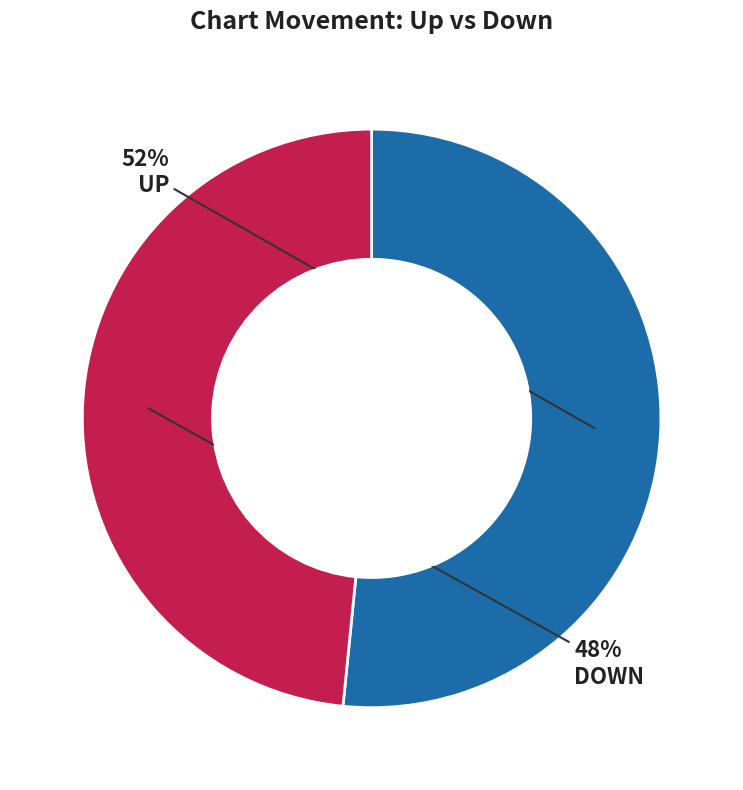

To the nearest percent, what is the average slice percentage?

50%